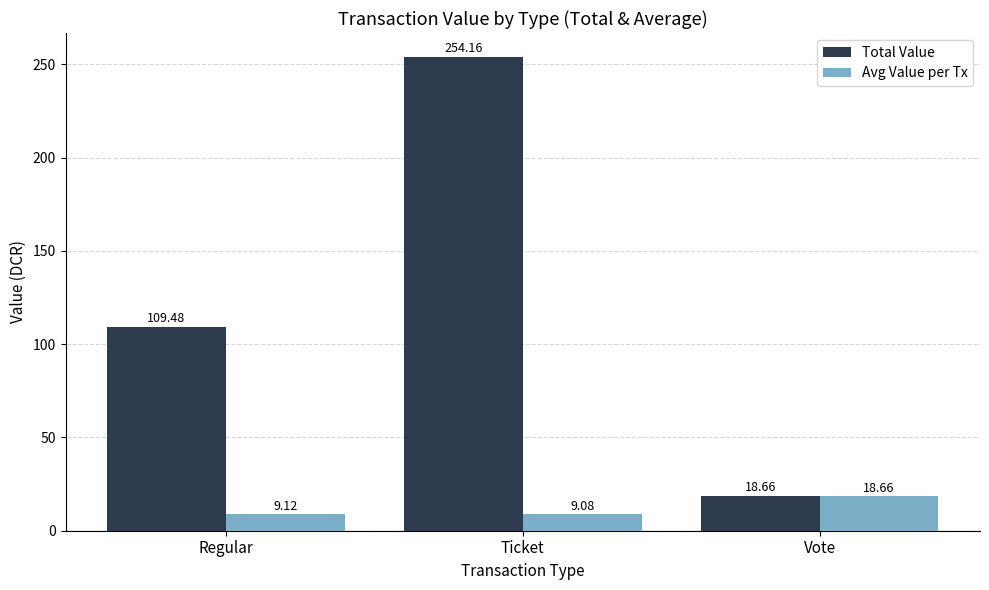

How many data points in Total Value are above 109?

2